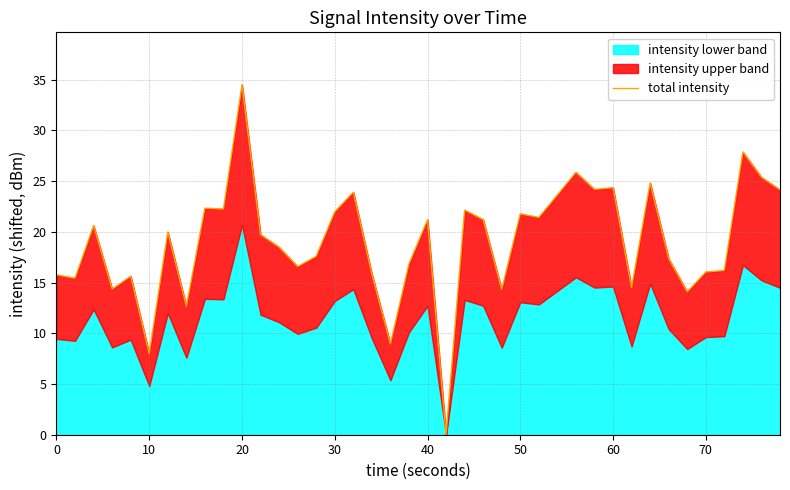

What is the sum of all values?

762.0